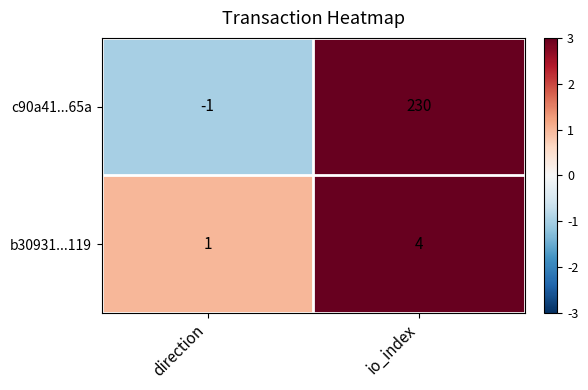

Reading right to left, list all the values displayed in this chart.

c90a41...65a: 230	-1
b30931...119: 4	1